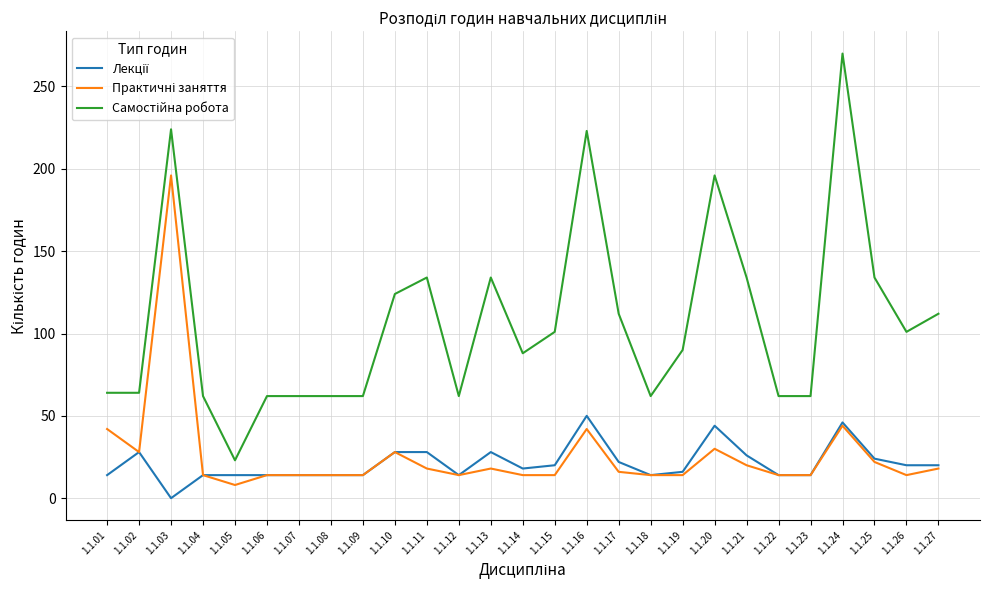

At which category does the chart reach its minimum across all series?

1.1.03